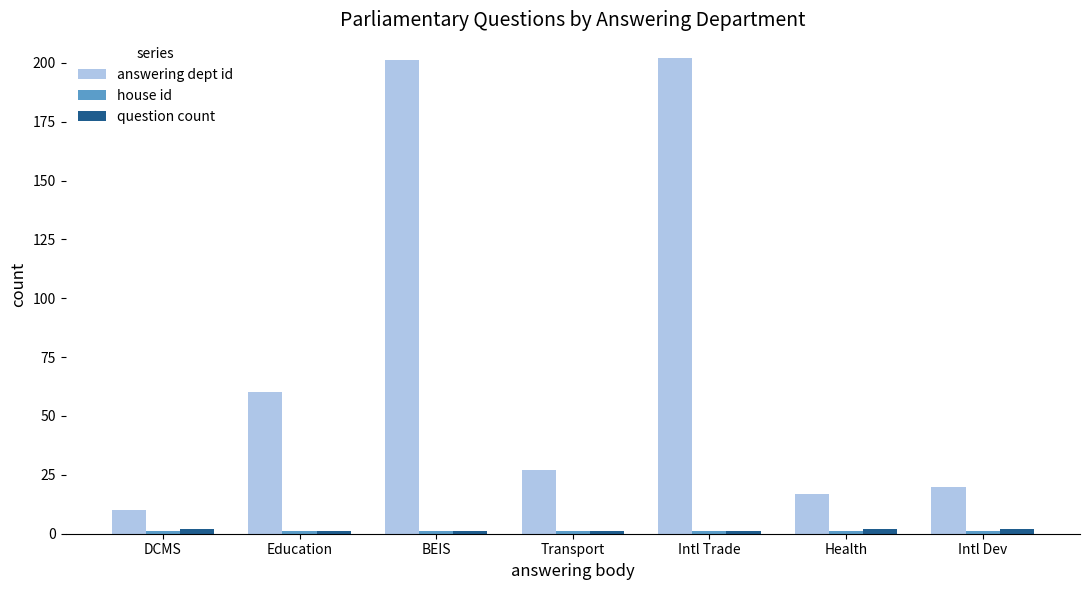

What is the minimum value for answering dept id?

10